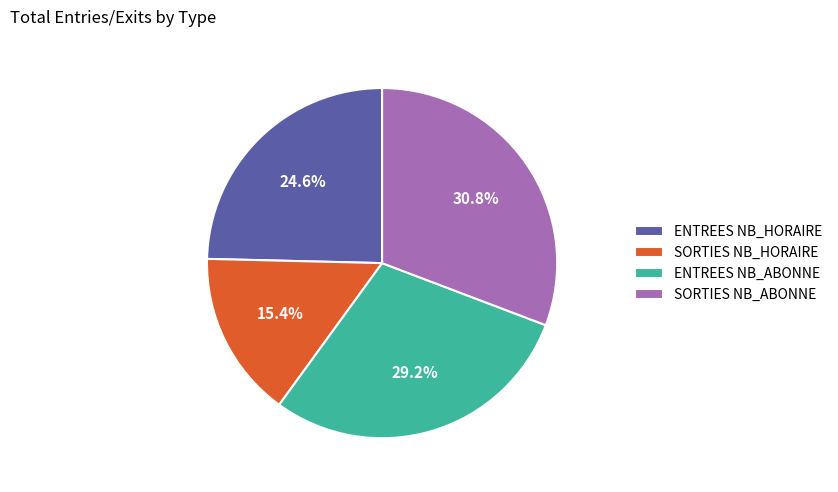

Does SORTIES NB_ABONNE account for over 50% of the chart?

No